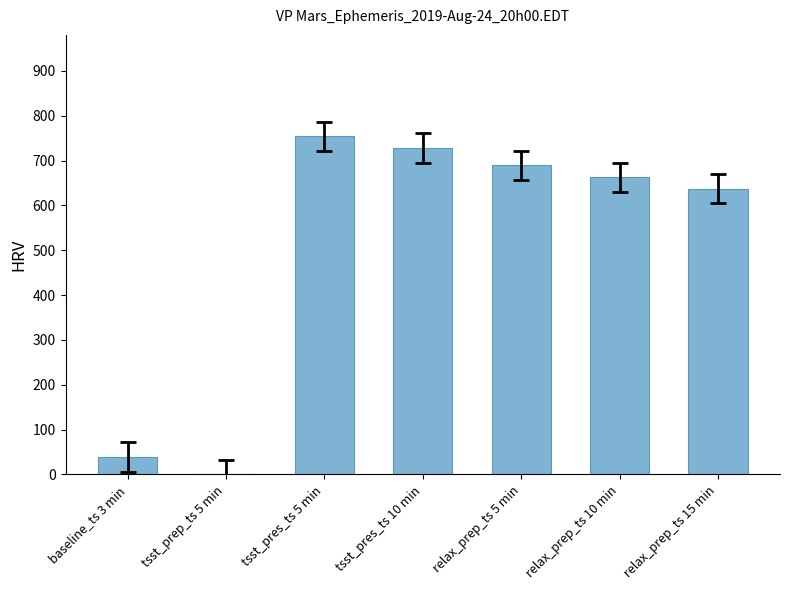

How many positive values are there?

6